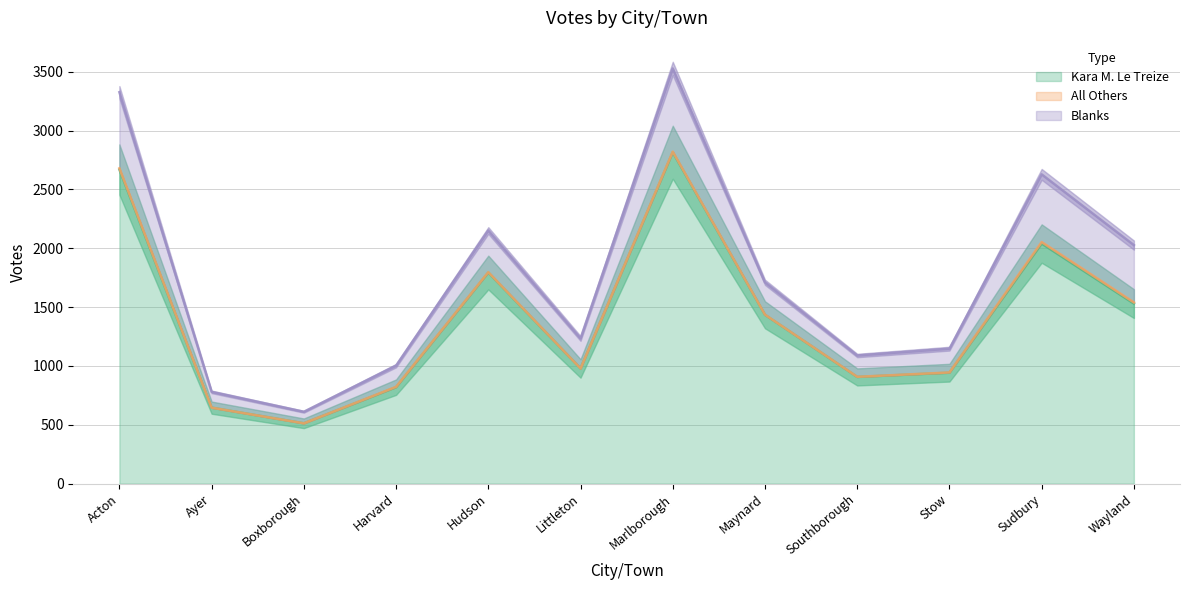

At which label does Kara M. Le Treize first exceed 1435?

Acton